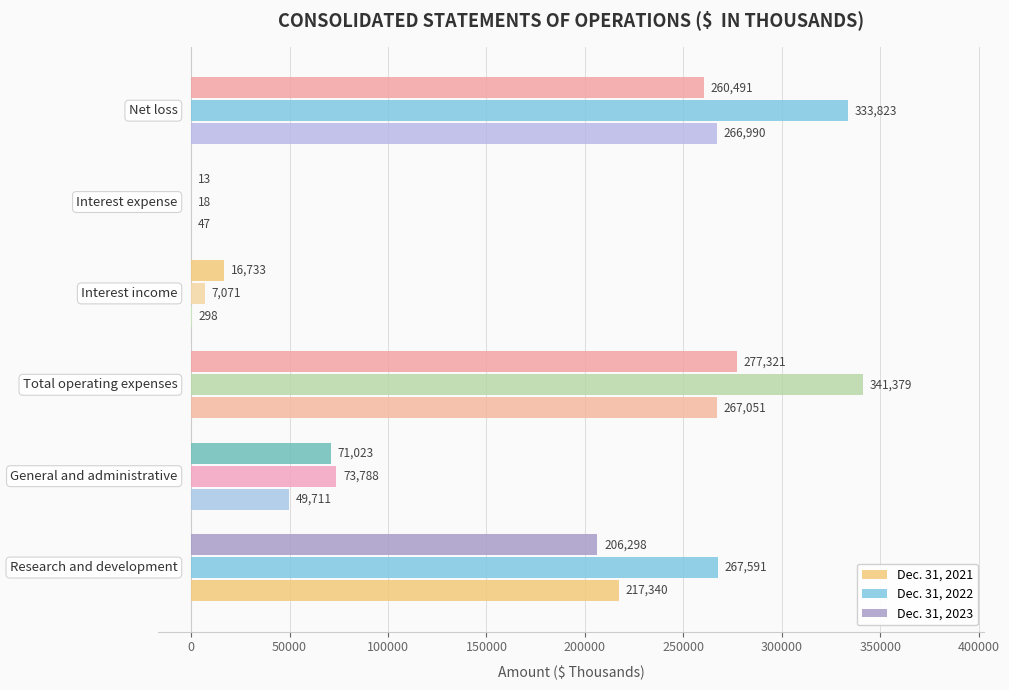

Count the number of categories in the chart.

6